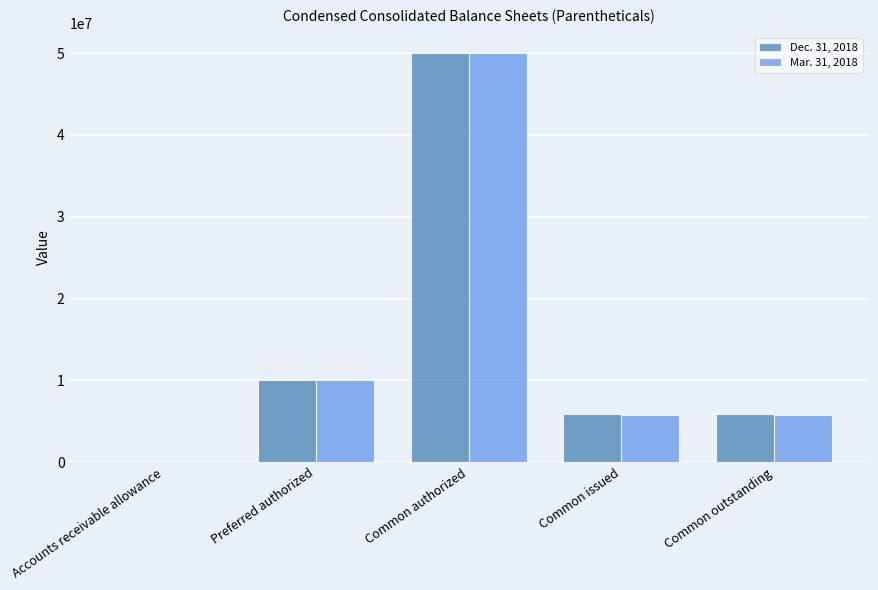

What are all the series names shown in the legend?

Dec. 31, 2018, Mar. 31, 2018